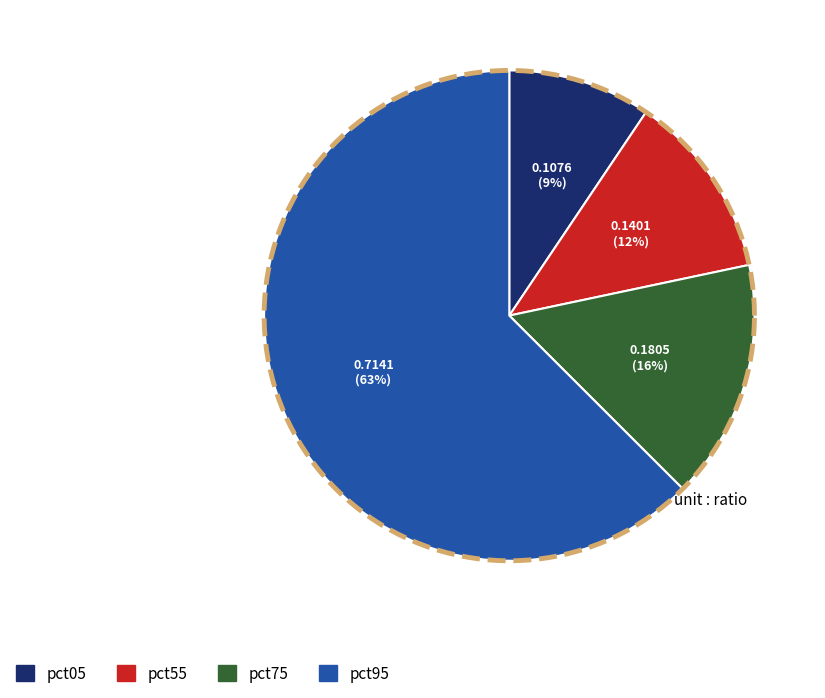

True or false: pct85 accounts for 23% of the total.

False